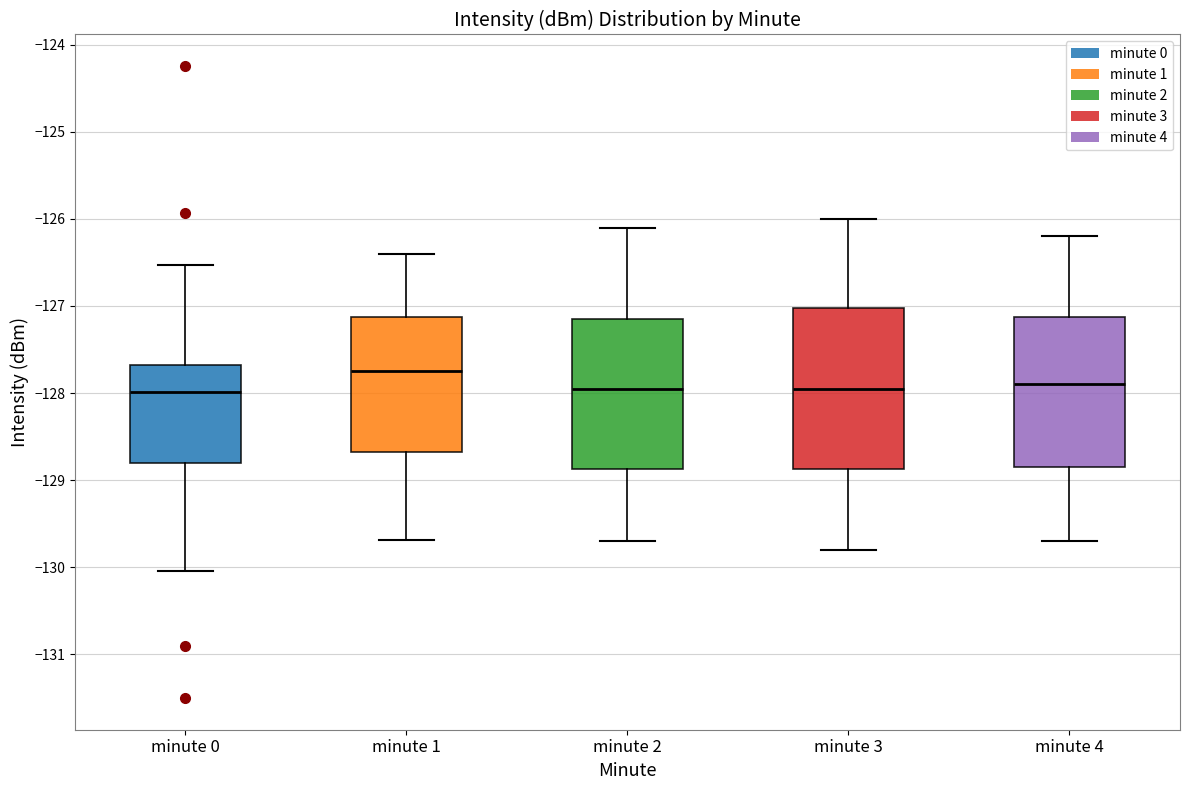

Comparing the boxes themselves (not the whiskers), which one is the tallest?

minute 3